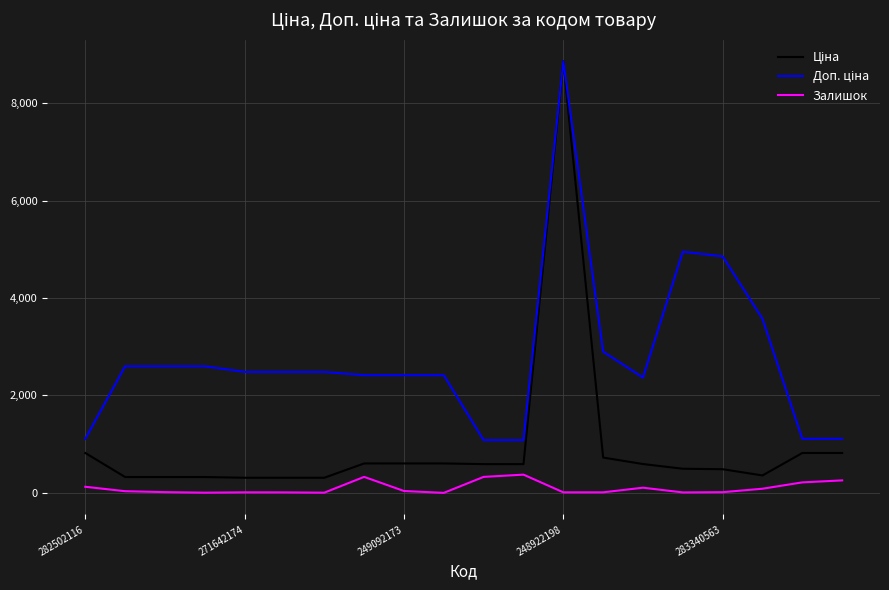

What is the maximum value shown in the chart?

8856.7